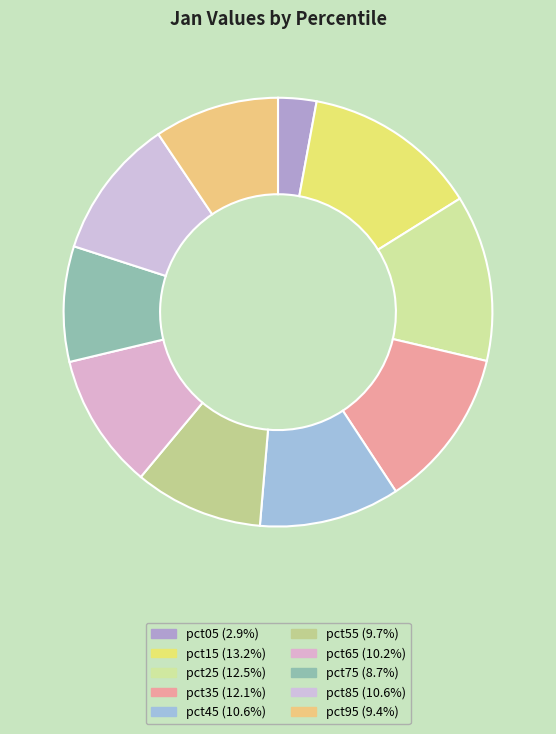

Does pct85 represent more than half of the total?

No